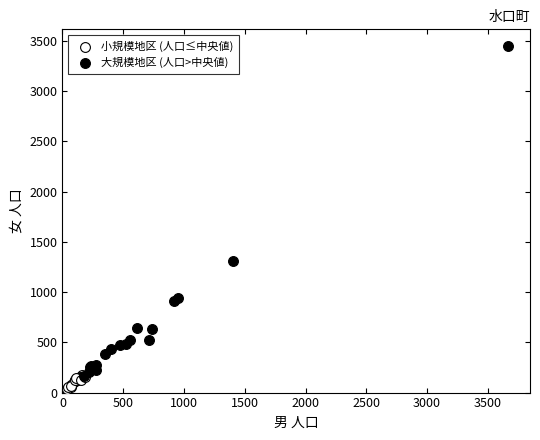

Which series contains the highest Y value?

大規模地区 (人口>中央値)